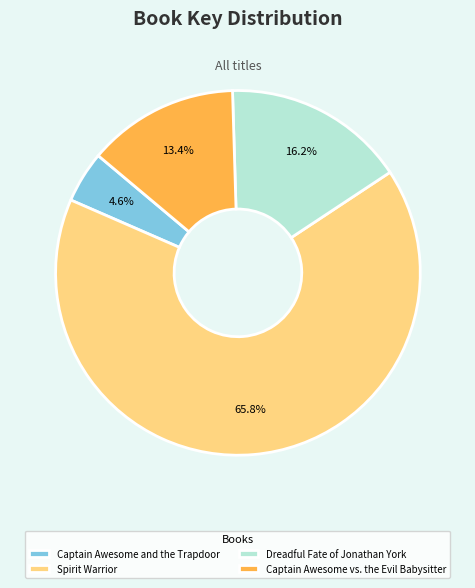

How many slices are in this pie chart?

4